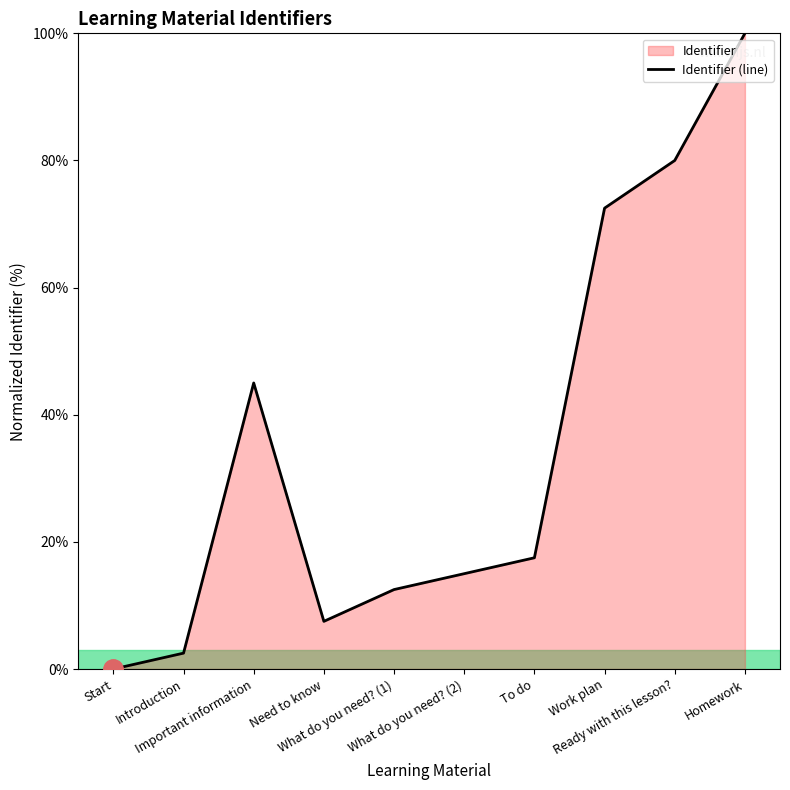

List the labels in order of value, smallest first.

Start, Introduction, Need to know, What do you need? (1), What do you need? (2), To do, Important information, Work plan, Ready with this lesson?, Homework